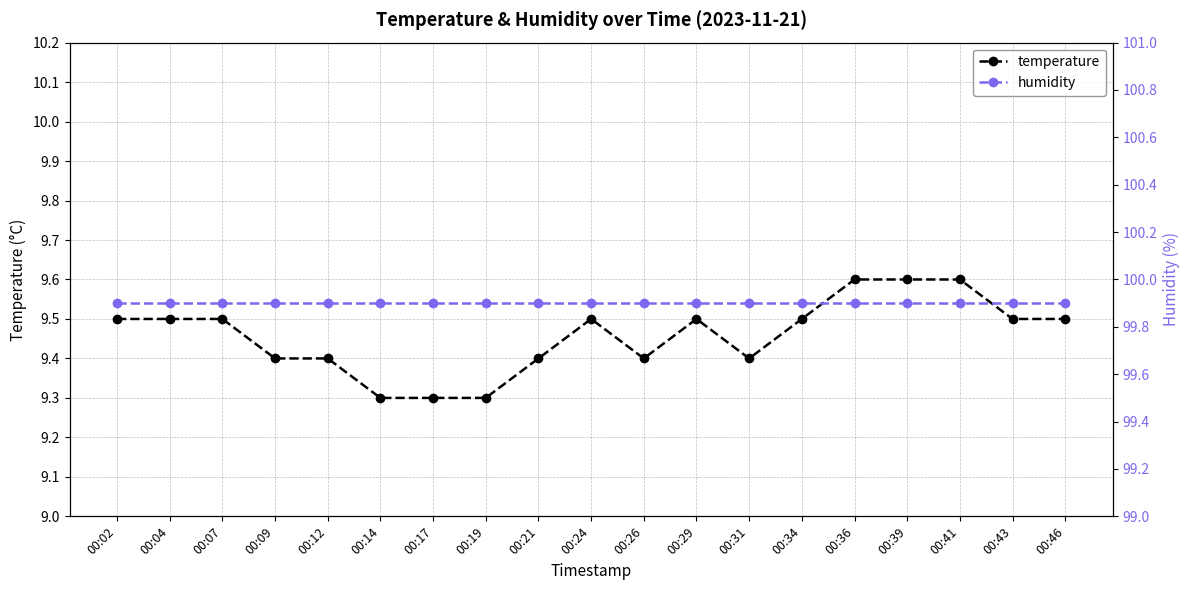

The temperature series shows 2.4 at 00:29. True or false?

False